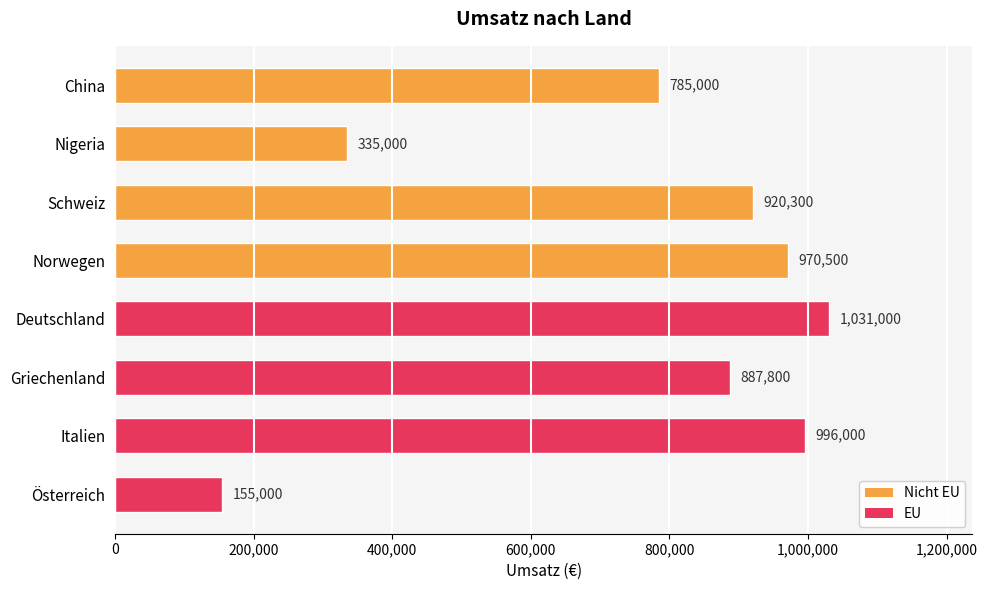

What position from the top is Österreich?

8